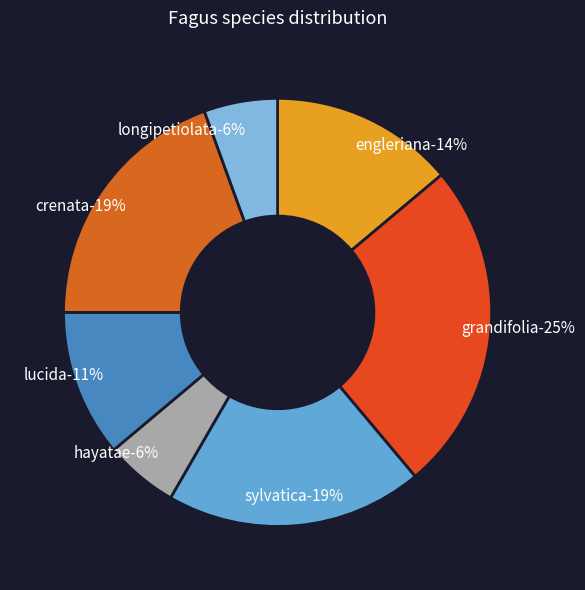

To the nearest percent, what portion does hayatae represent?

6%